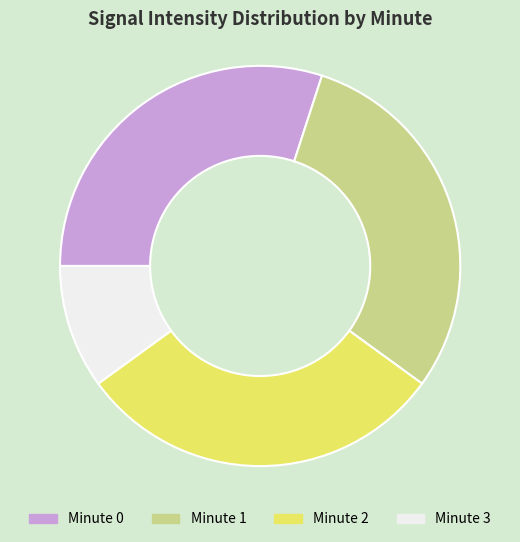

Is there any slice that represents more than half of the pie?

No